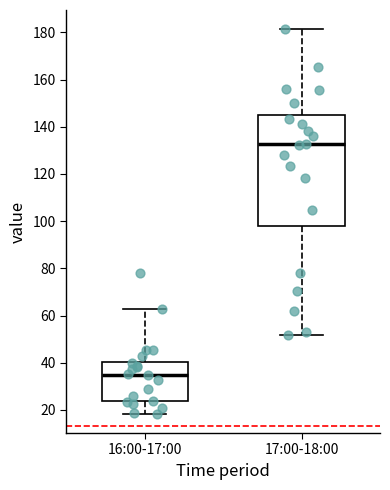

Where is the upper edge of the box for 16:00-17:00 on the y-axis? The values are not printed on the chart, so give them approximately, as read against the axis.

40